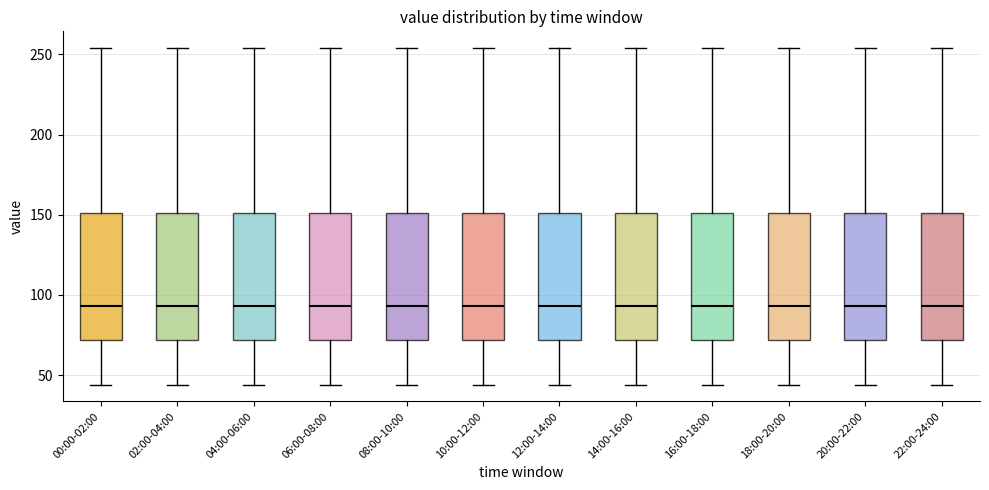

Where does the lower whisker of the box for 02:00-04:00 end on the y-axis? The values are not printed on the chart, so give them approximately, as read against the axis.

45